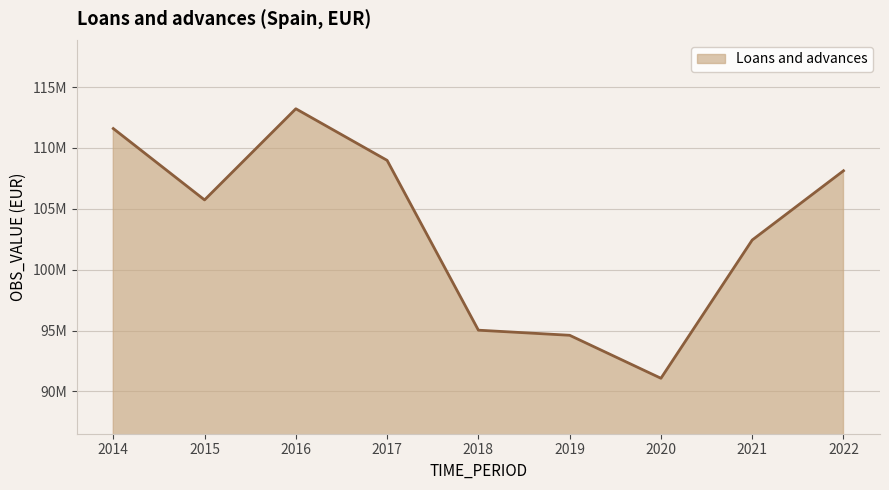

Rank the categories by value from lowest to highest.

2020, 2019, 2018, 2021, 2015, 2022, 2017, 2014, 2016